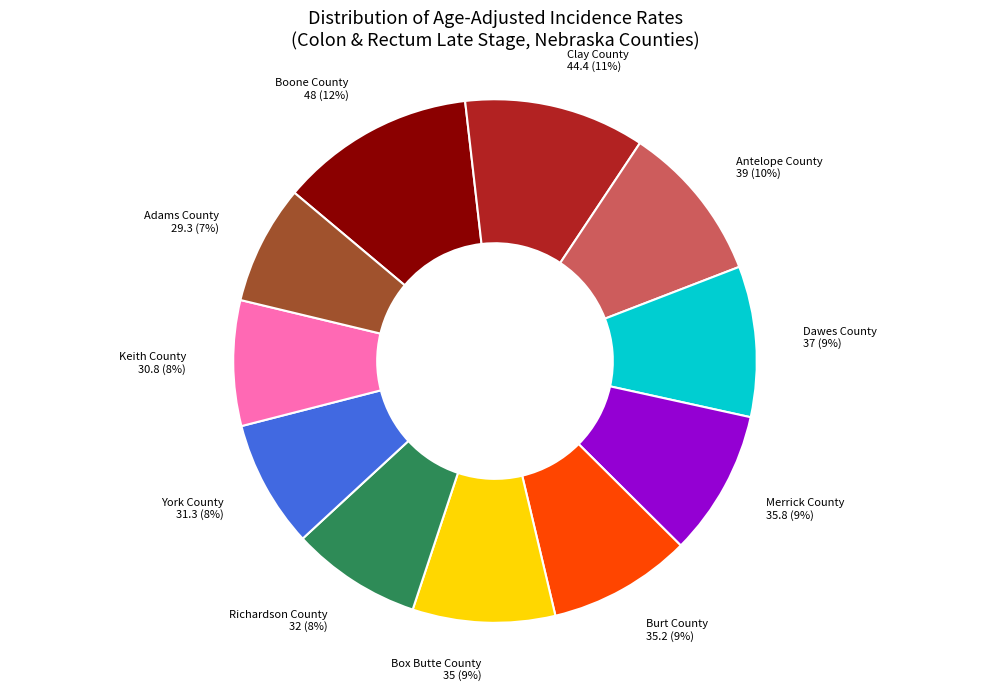

To the nearest percent, what is the difference between the largest and smallest slice percentages?

5%